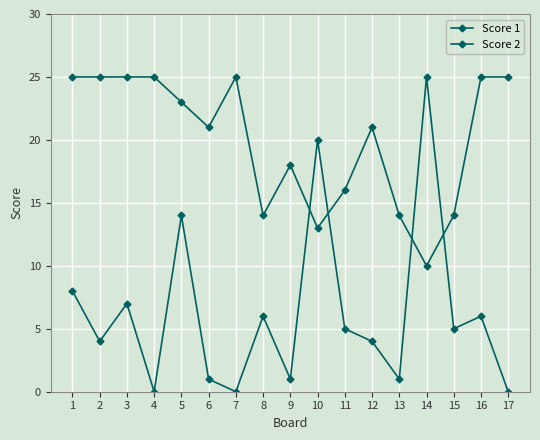

List the labels in order of Score 1 value, largest first.

1, 2, 3, 4, 7, 16, 17, 5, 6, 12, 9, 11, 8, 13, 15, 10, 14